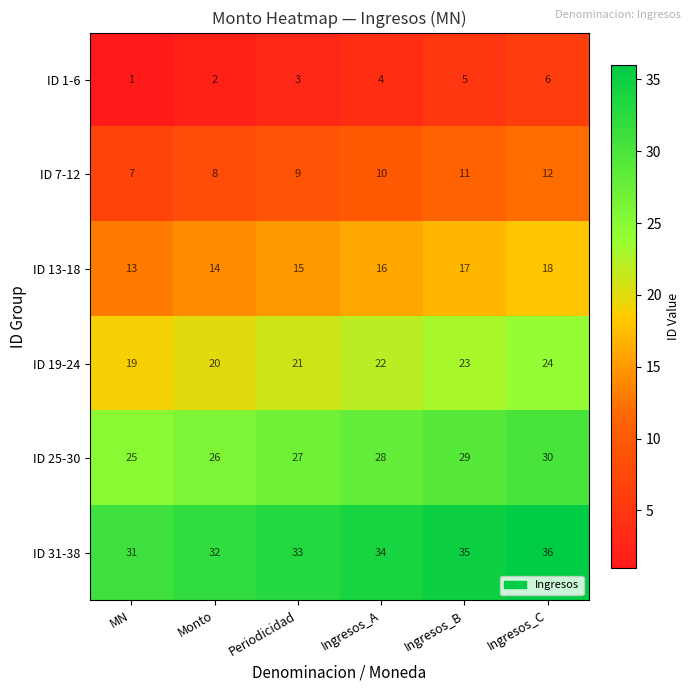

How many ID 13-18 values are between 14 and 17?

4